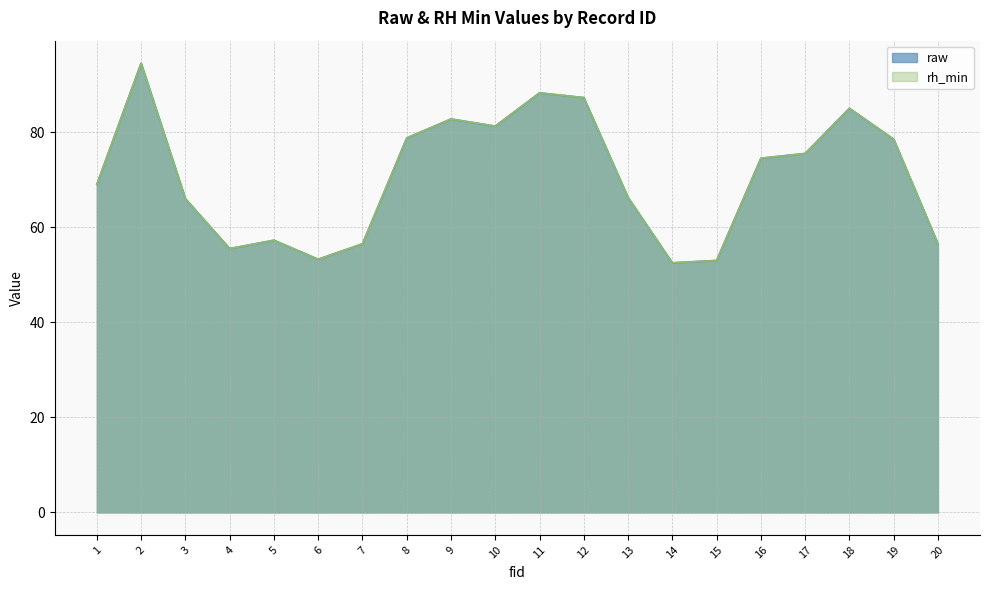

What is the maximum value for raw?

94.5